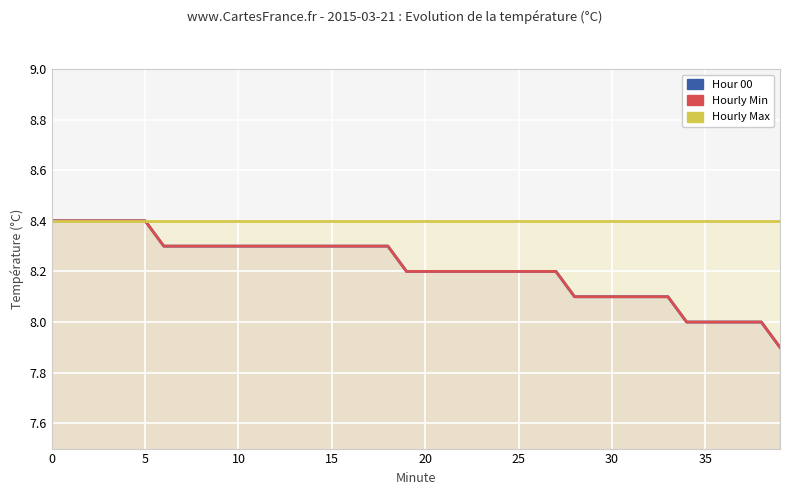

True or false: Hourly Max has a value of 8.4 at 39.

True